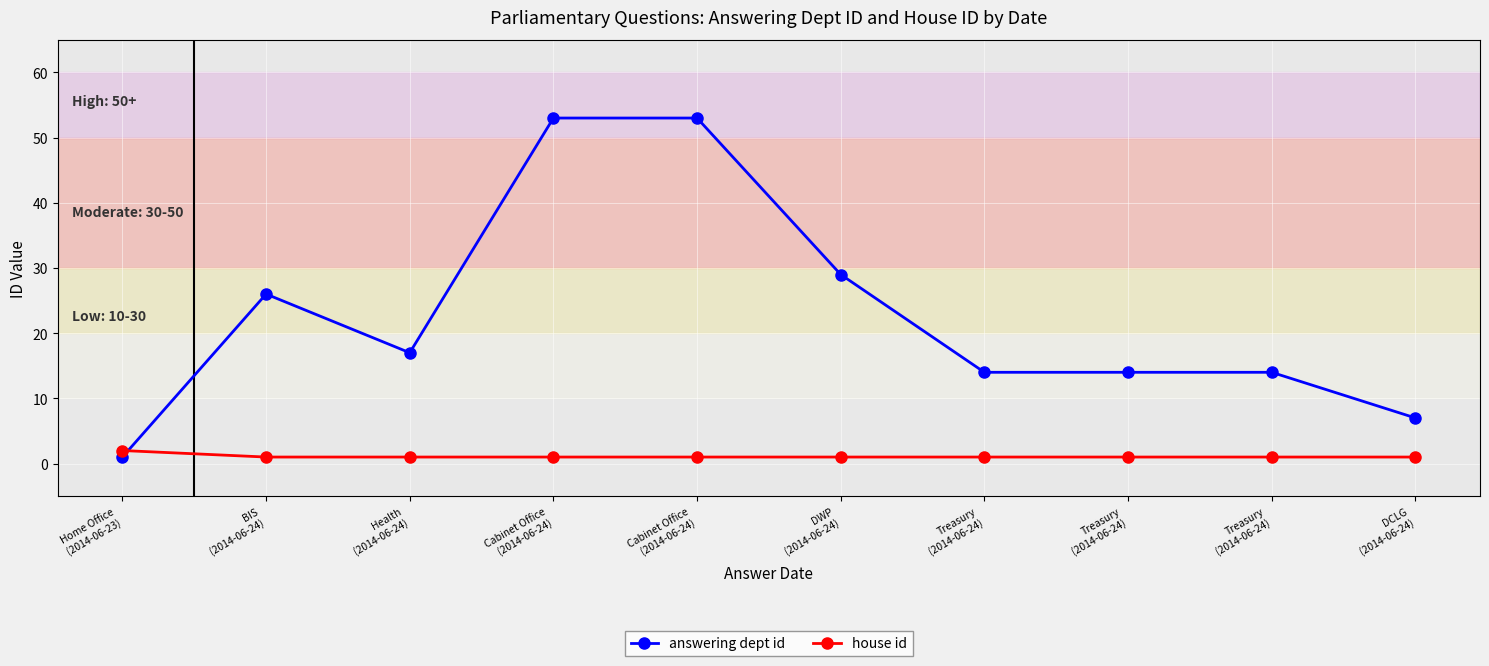

Between BIS
(2014-06-24) and Cabinet Office
(2014-06-24), which series saw the biggest shift?

answering dept id